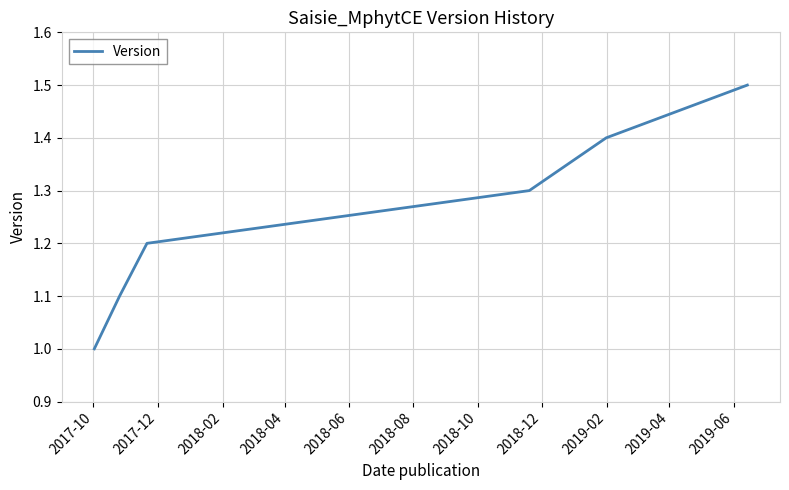

What is the sum of all values?

7.5